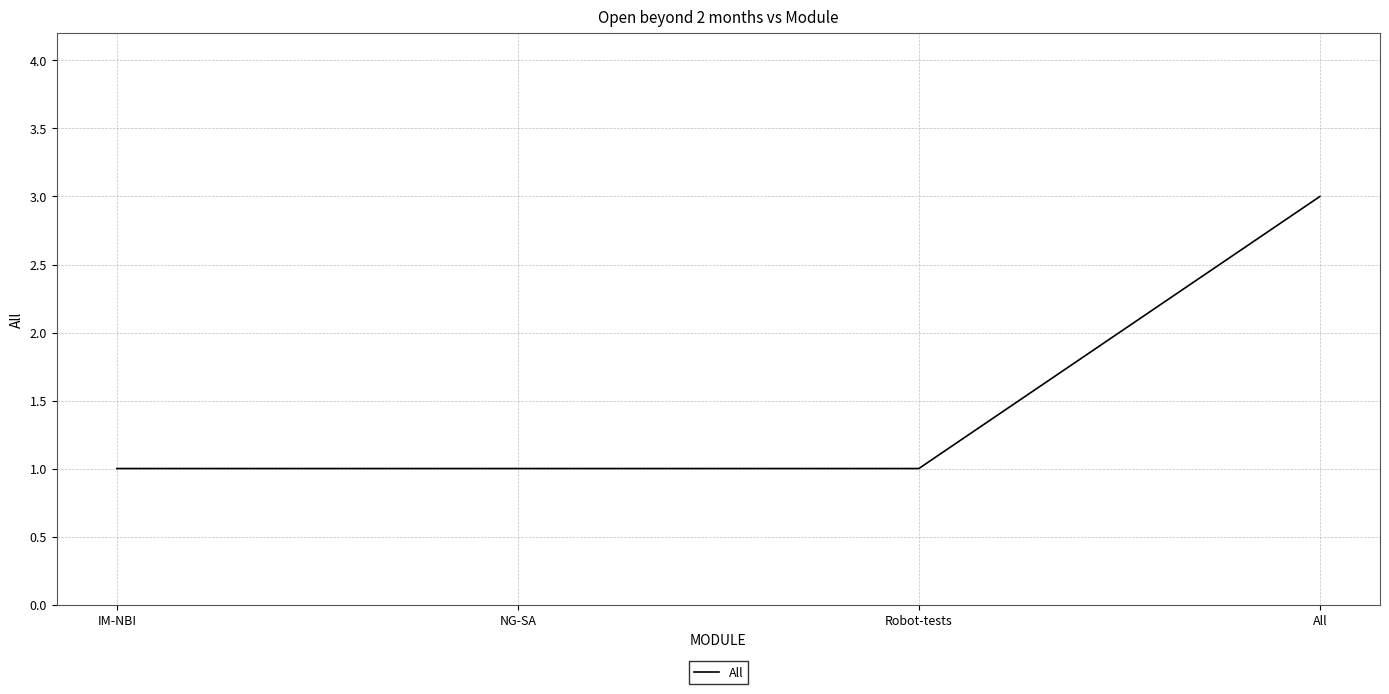

The chart shows a value of 2 at NG-SA. True or false?

False